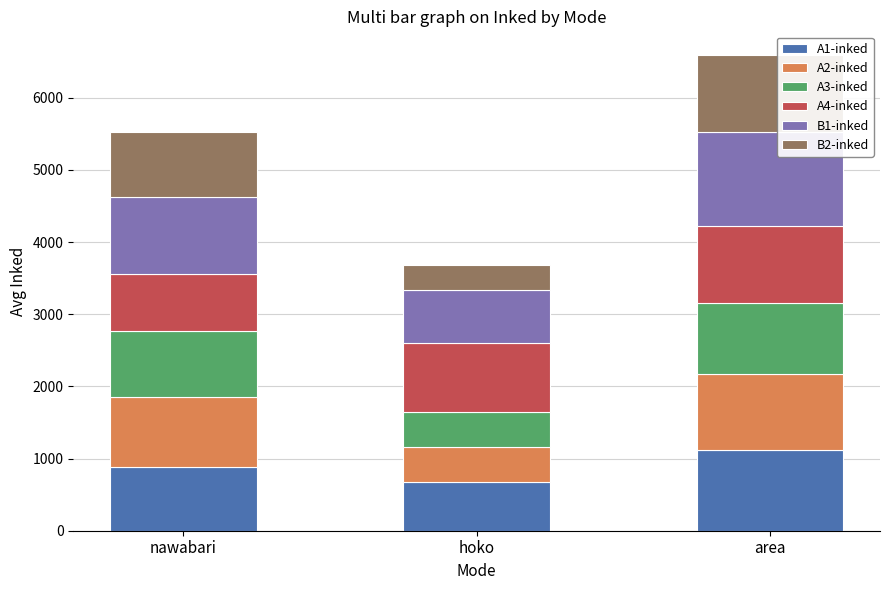

What is the lowest value of the A1-inked series?

672.0